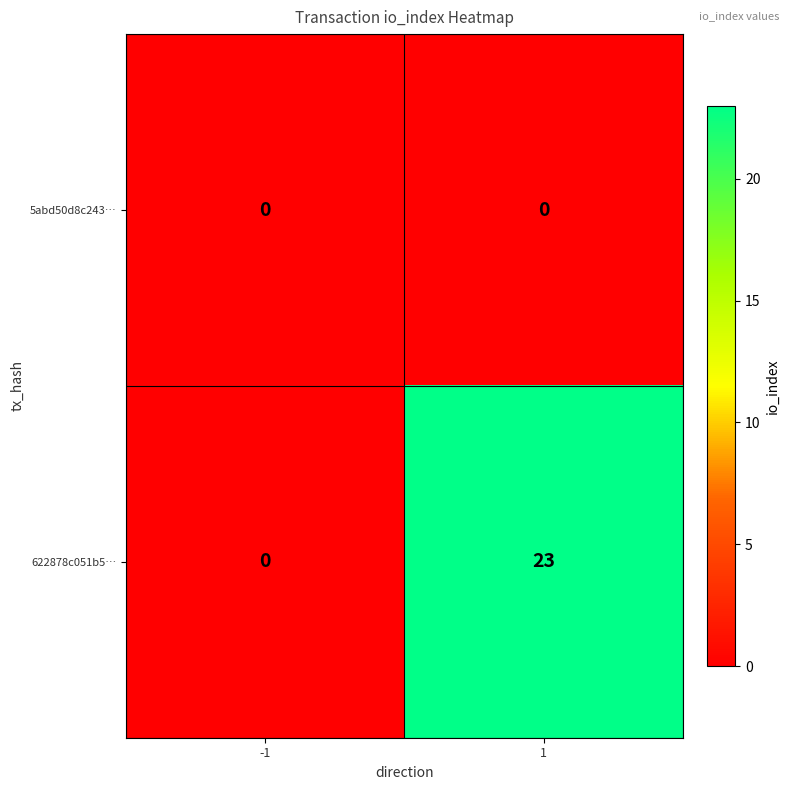

List the series in order of their peak value, highest first.

622878c051b5…, 5abd50d8c243…